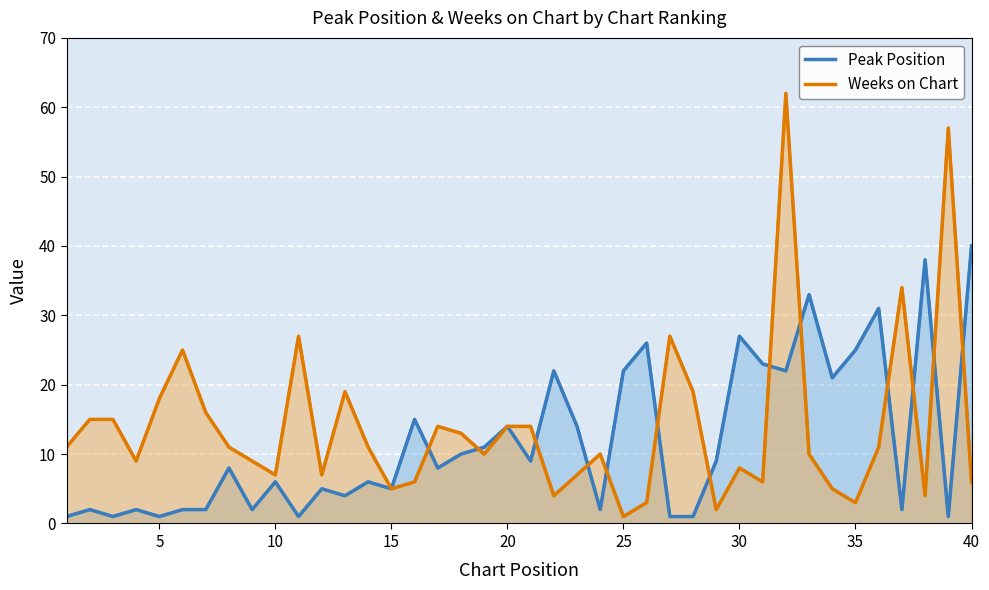

Reading left to right, extract all data points from this chart.

Peak Position: 1	2	1	2	1	2	2	8	2	6	1	5	4	6	5	15	8	10	11	14	9	22	14	2	22	26	1	1	9	27	23	22	33	21	25	31	2	38	1	40
Weeks on Chart: 11	15	15	9	18	25	16	11	9	7	27	7	19	11	5	6	14	13	10	14	14	4	7	10	1	3	27	19	2	8	6	62	10	5	3	11	34	4	57	6